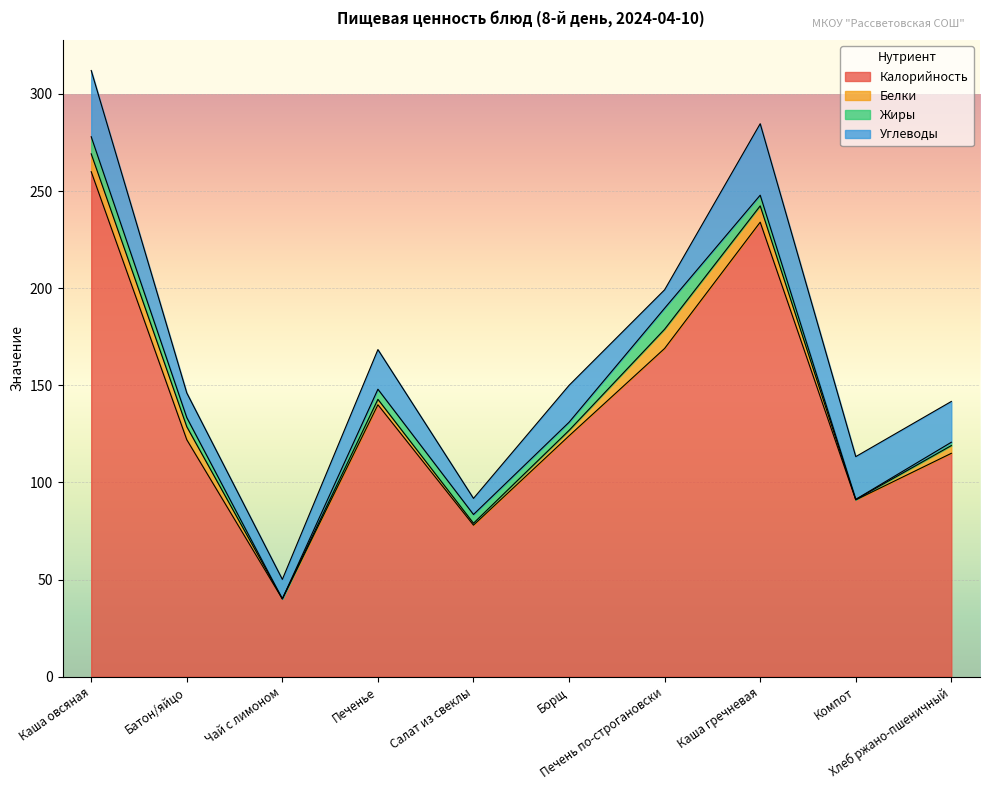

The value of Белки at Салат из свеклы is 1.0. True or false?

True